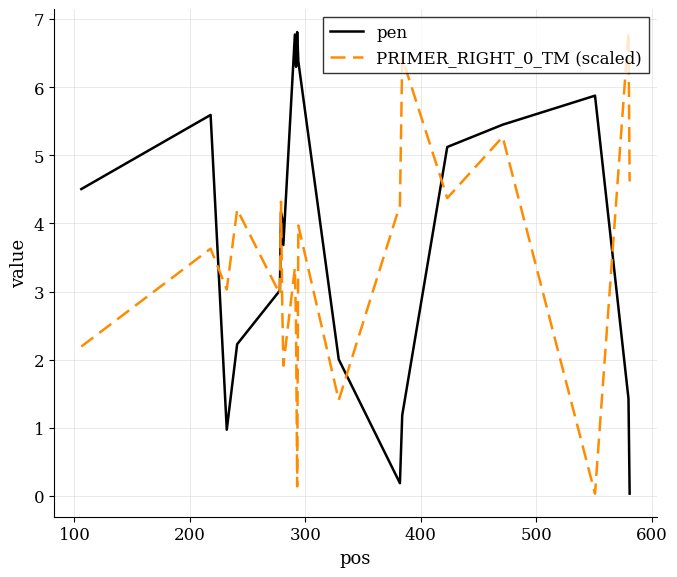

What is the highest value of the PRIMER_RIGHT_0_TM (scaled) series?

6.8